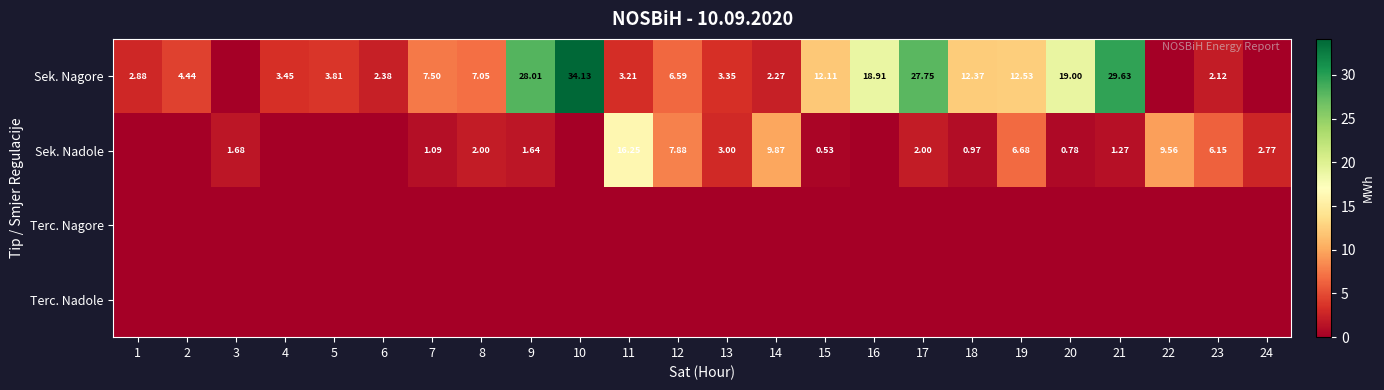

Rank the series by their maximum value, from highest to lowest.

Sek. Nagore, Sek. Nadole, Terc. Nagore, Terc. Nadole